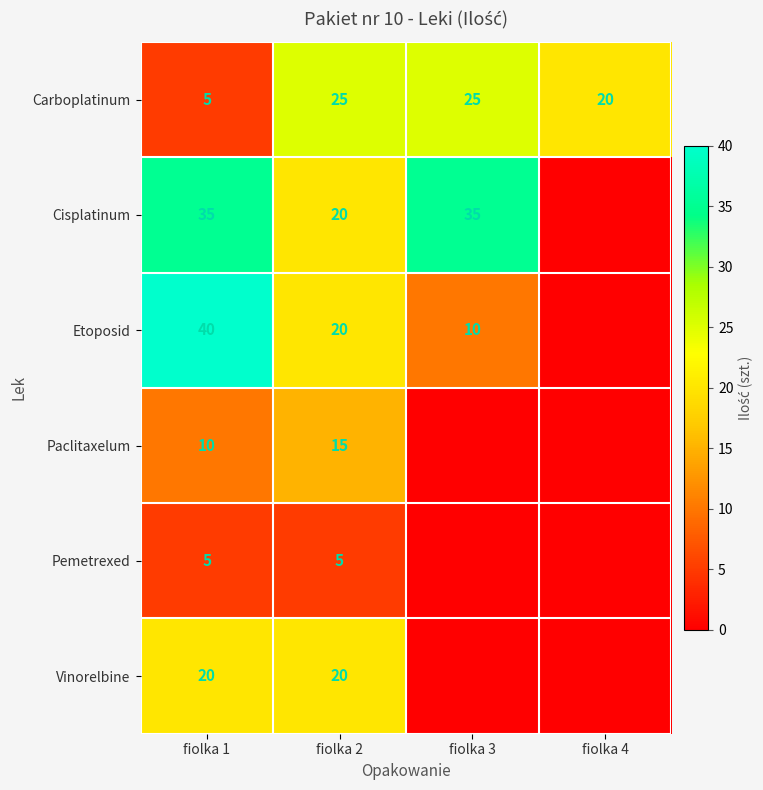

Count the number of data series in this chart.

6